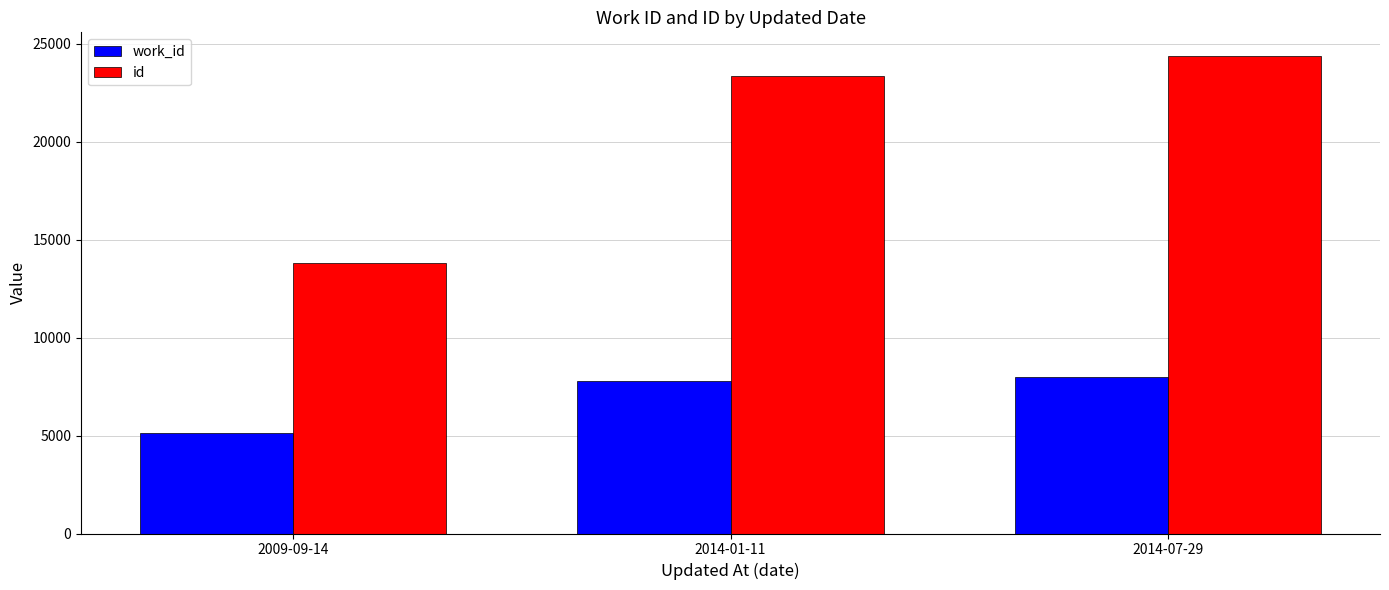

How many data points does each series have?

3